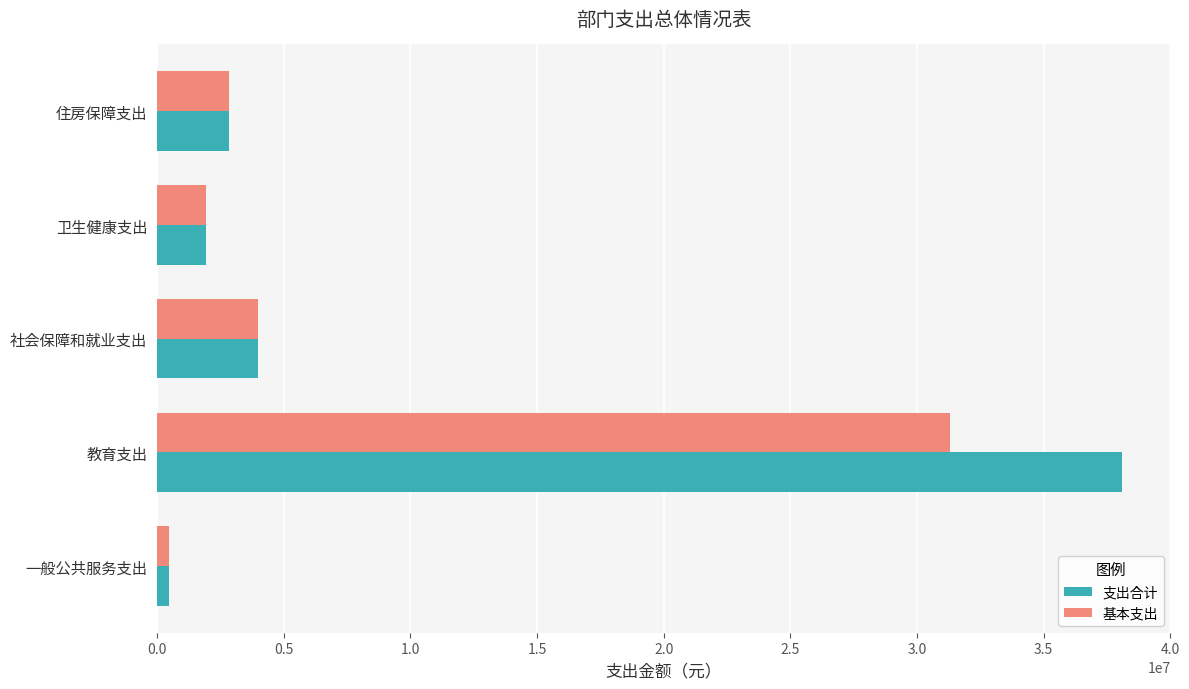

What is the highest value of the 基本支出 series?

31288605.5